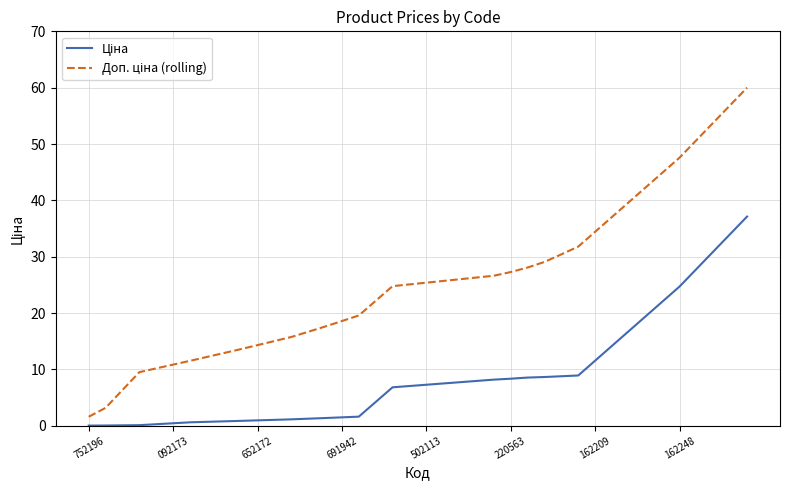

What is the greatest value displayed?

60.0